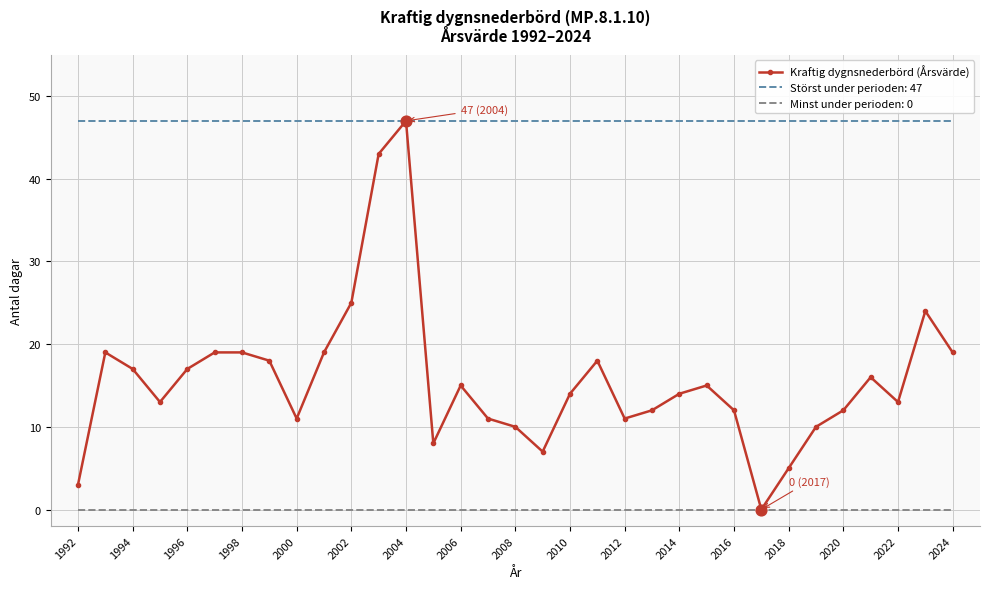

What is the highest value of the Kraftig dygnsnederbörd (Årsvärde) series?

47